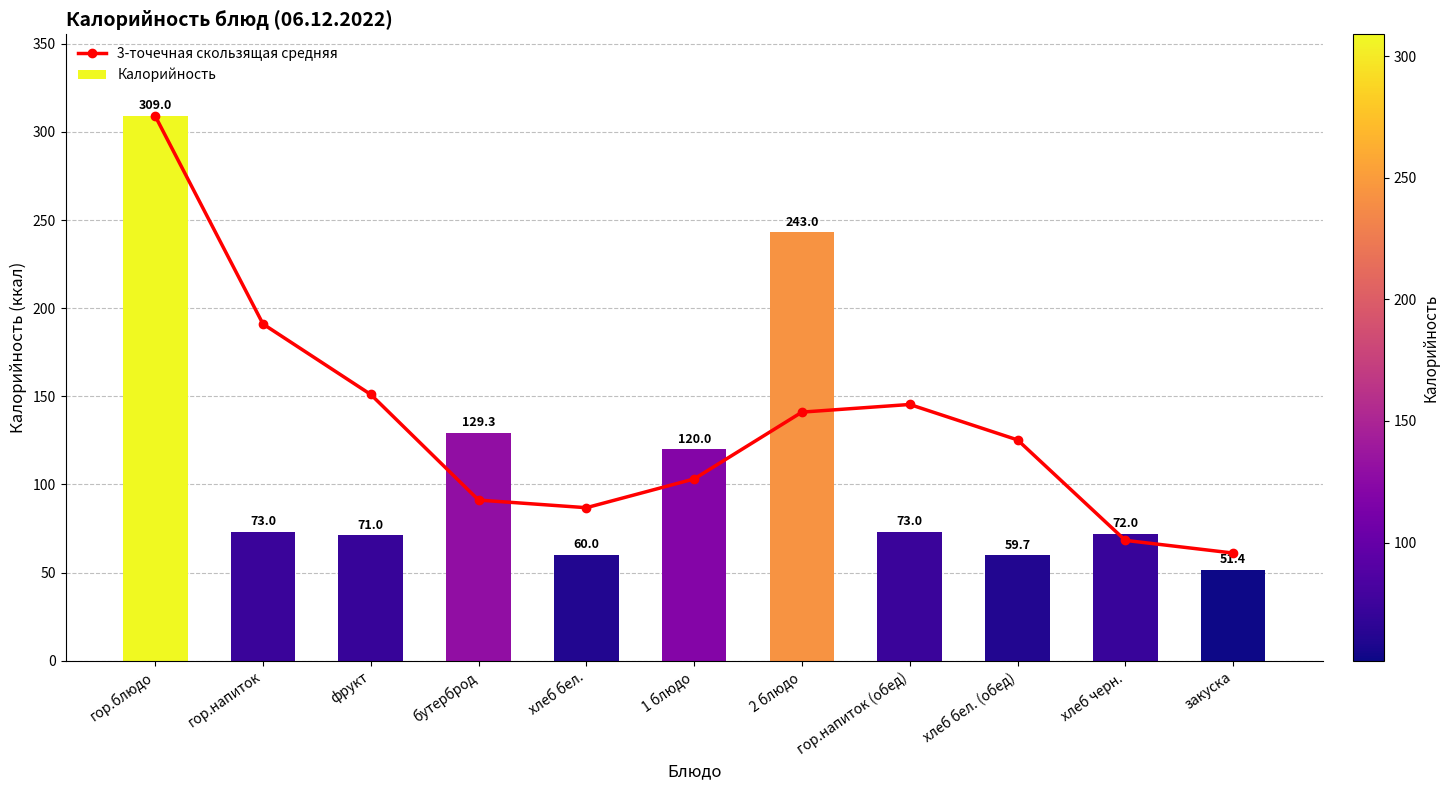

At which label does Калорийность first exceed 73?

гор.блюдо